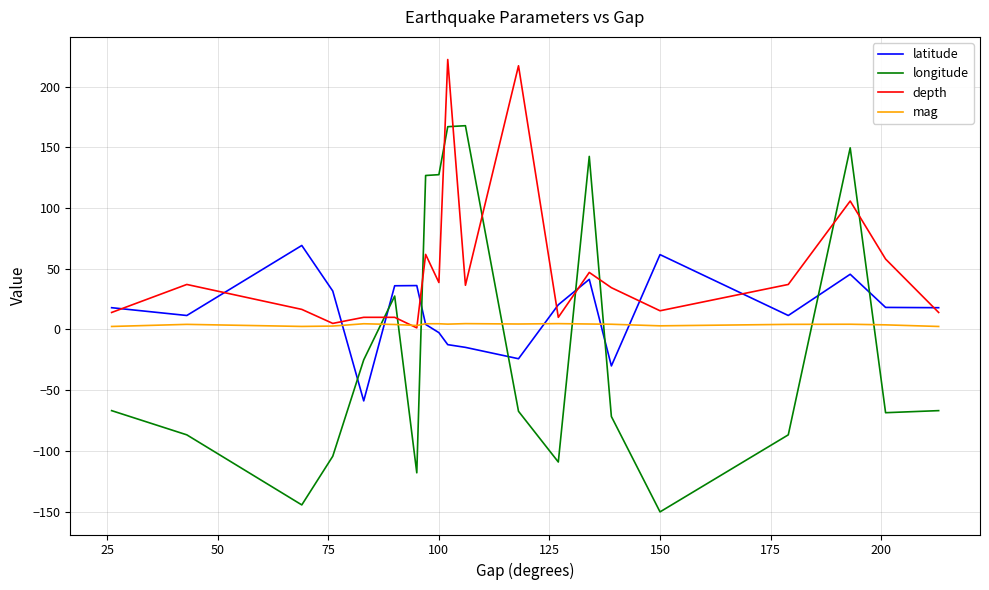

What is the lowest value of the longitude series?

-150.2